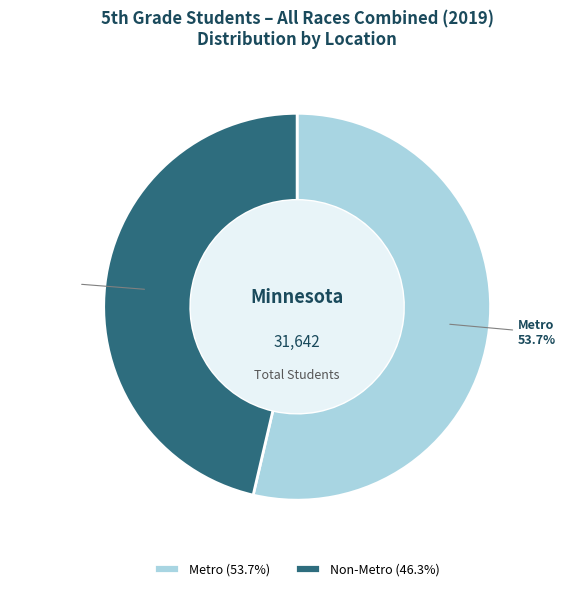

Which has a higher value, Non-Metro (46.3%) or Metro (53.7%)?

Metro (53.7%)